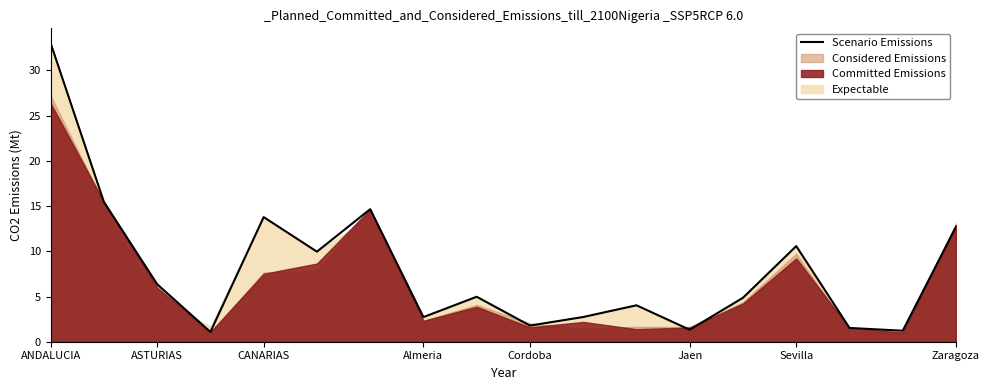

True or false: Scenario Emissions has a value of 1.8 at Cordoba.

True